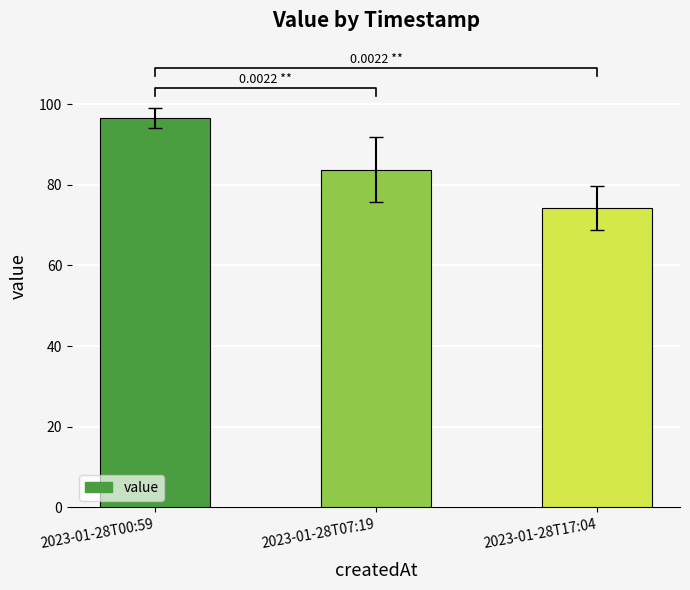

Which category has the highest value across all series?

2023-01-28T00:59